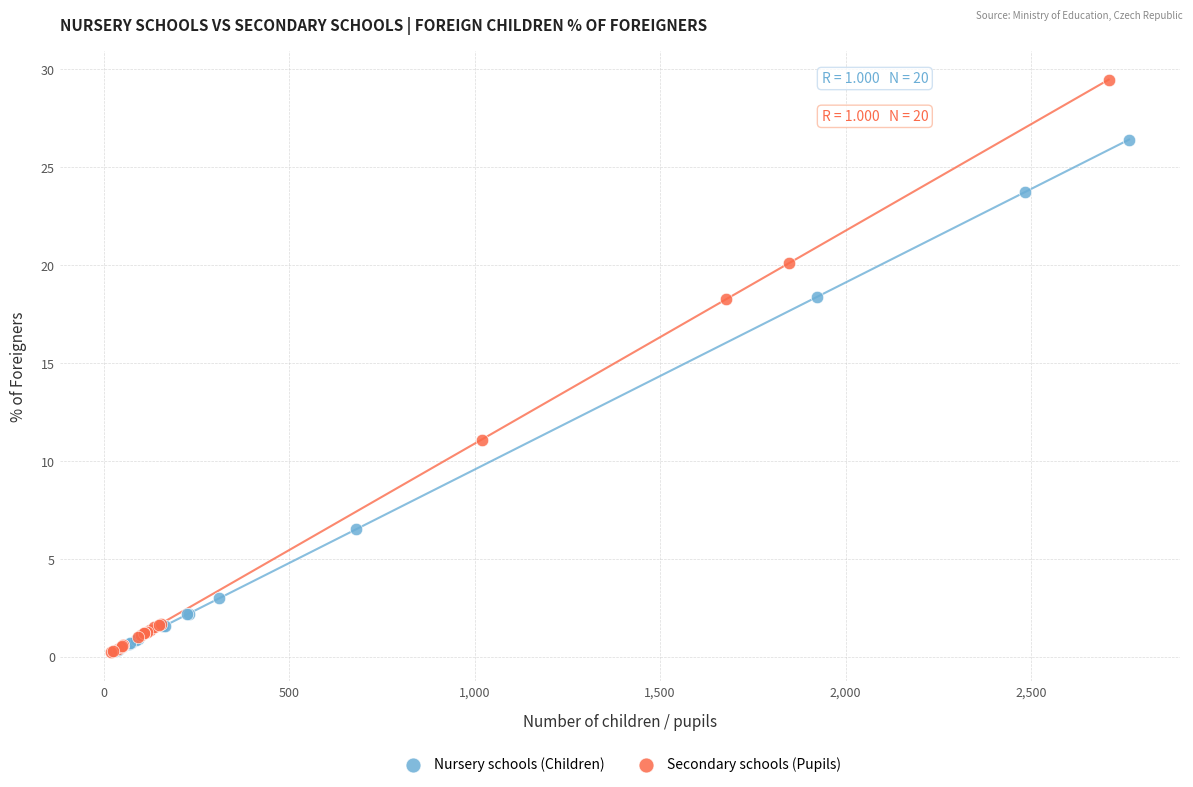

Which series contains the highest Y value?

Secondary schools (Pupils)